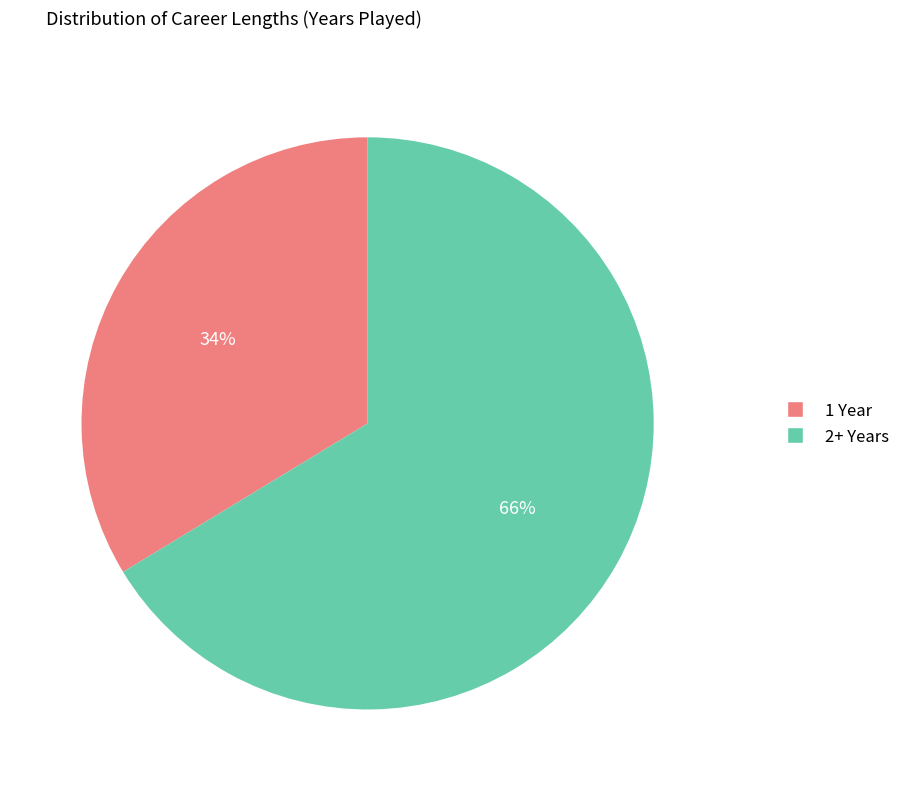

Is there any slice that represents more than half of the pie?

Yes